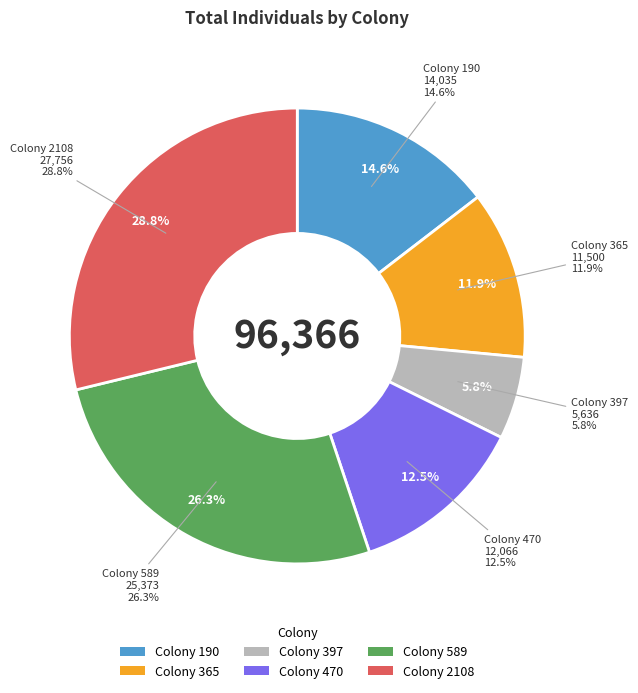

To the nearest percent, what percentage of the pie is Colony 397?

6%